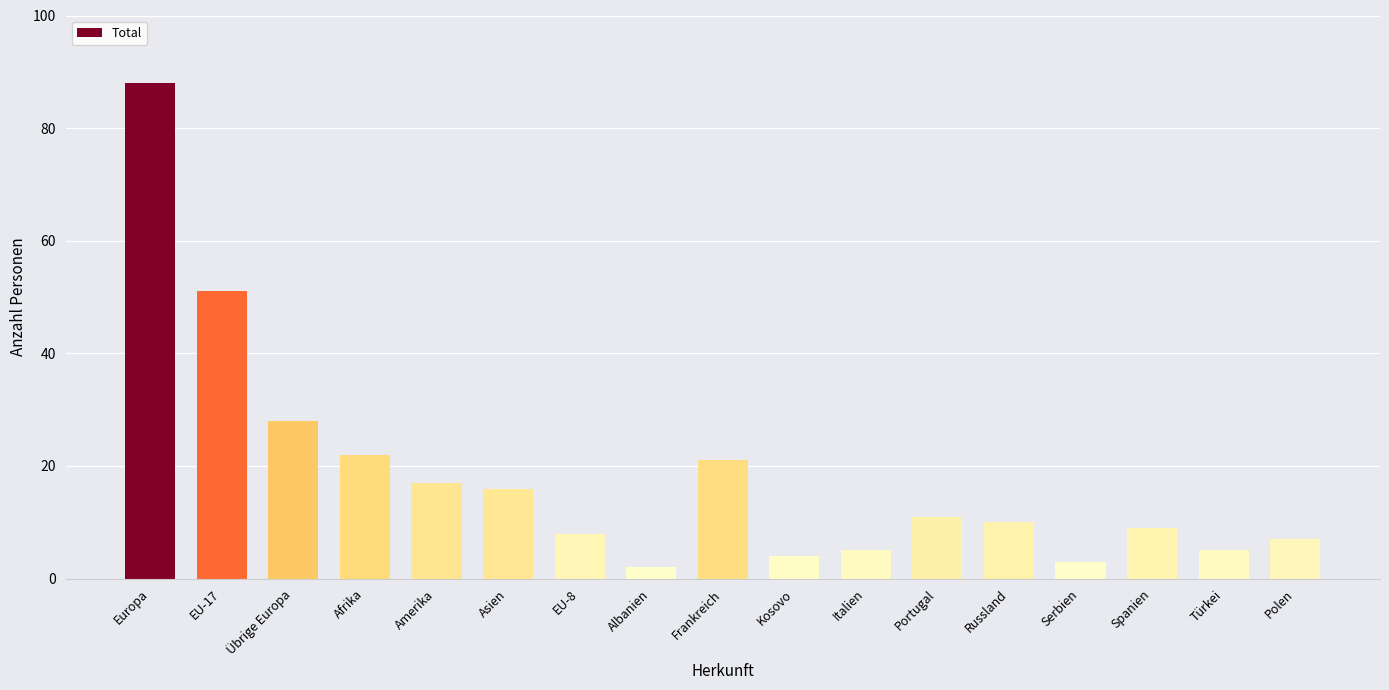

What is the ratio of the value at Asien to the value at Spanien?

1.8